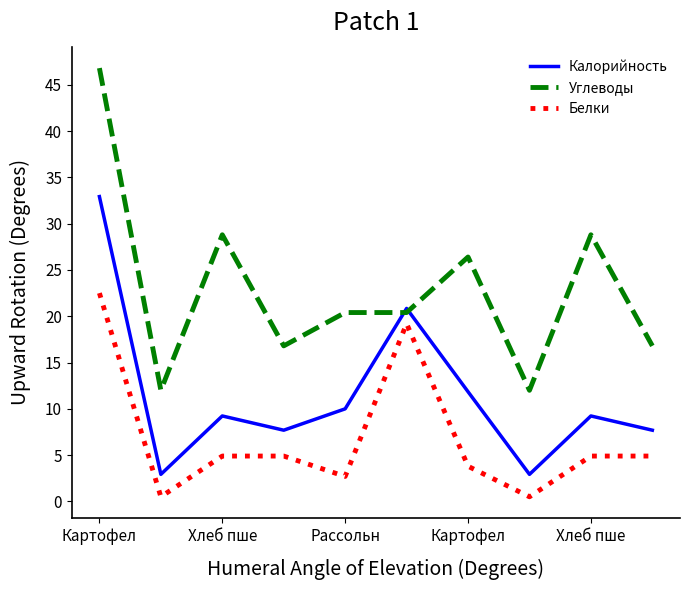

Which series has the largest total across all categories?

Углеводы